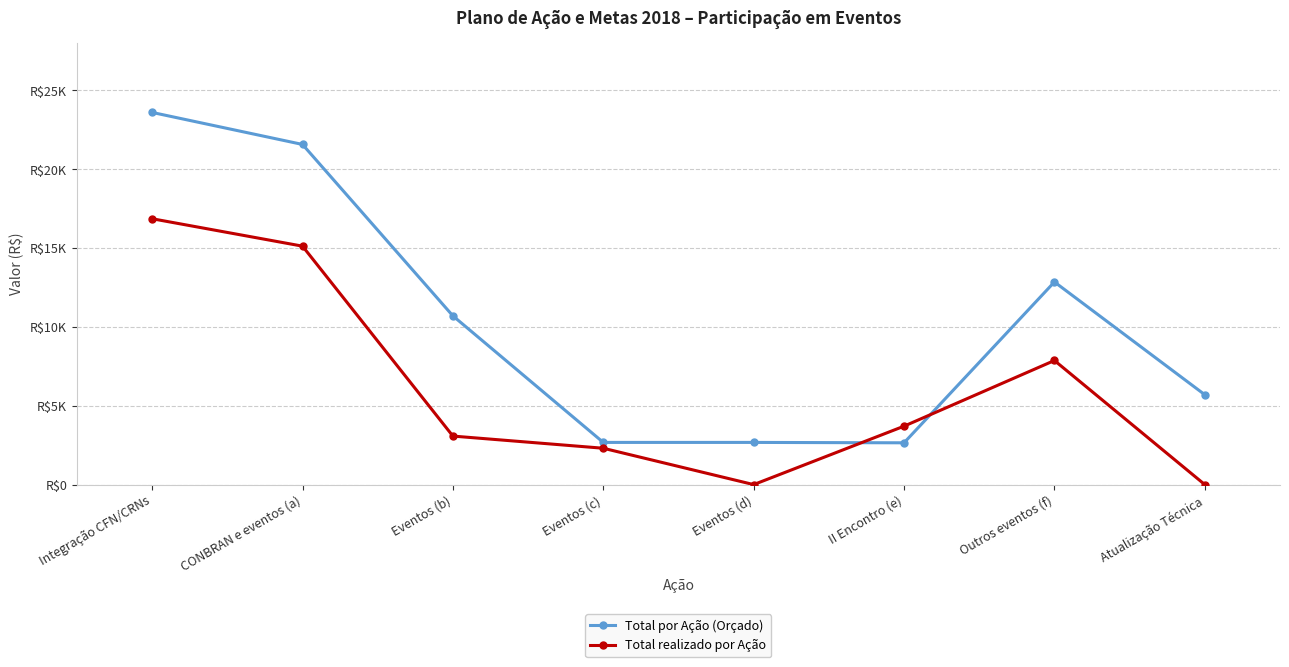

True or false: Total por Ação (Orçado) and Total realizado por Ação cross at least once.

True